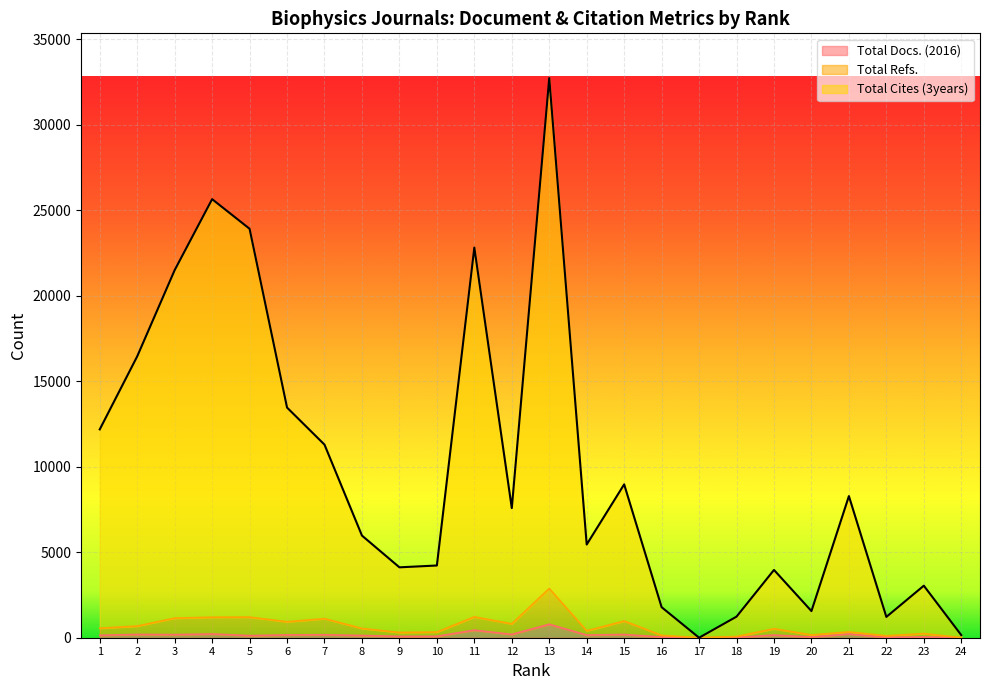

At which category does Total Docs. (2016) reach its first local valley?

3